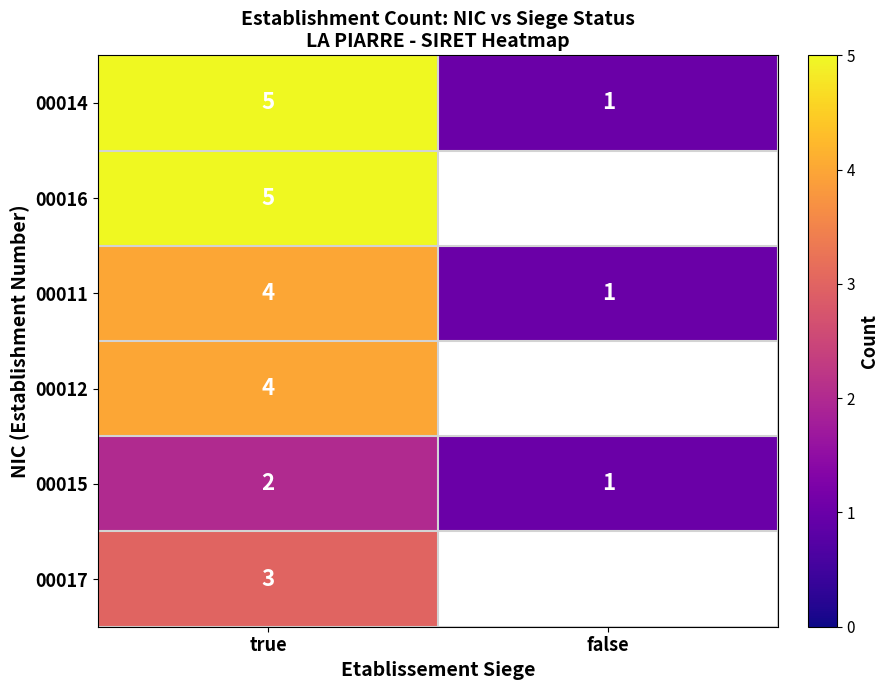

At which category is the sum across all series the highest?

true